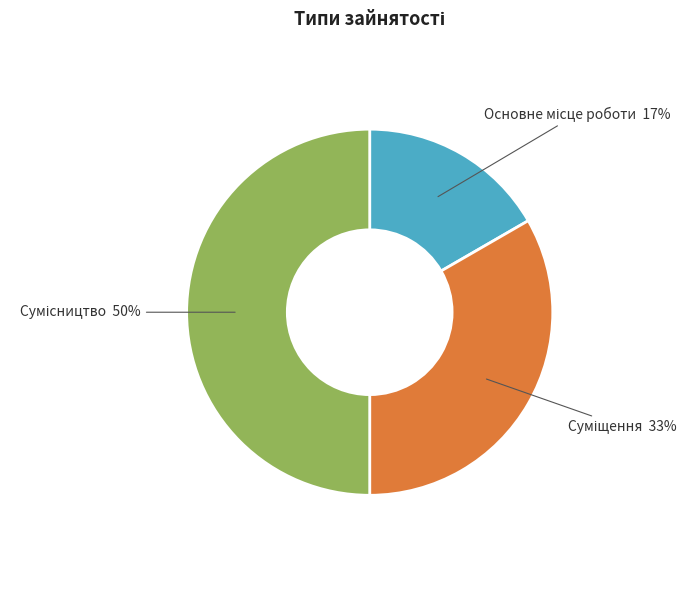

To the nearest percent, what is the average slice percentage?

33%